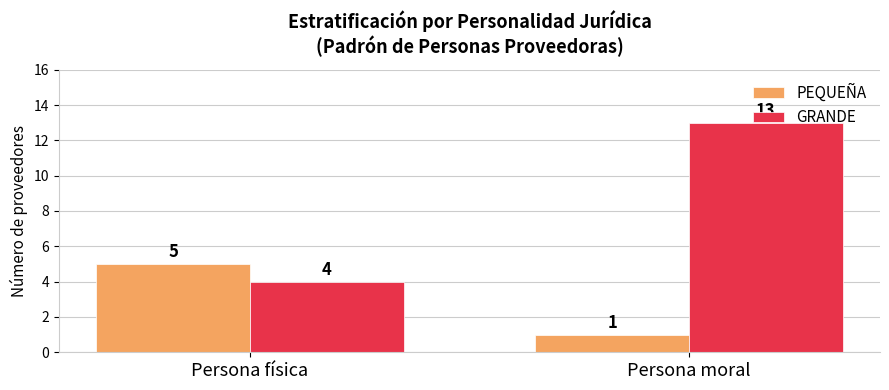

What is the smallest value displayed?

1